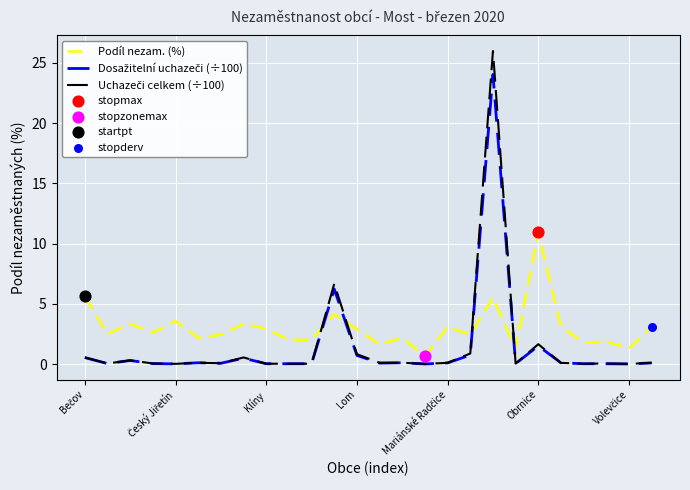

What is the greatest value displayed?

26.0